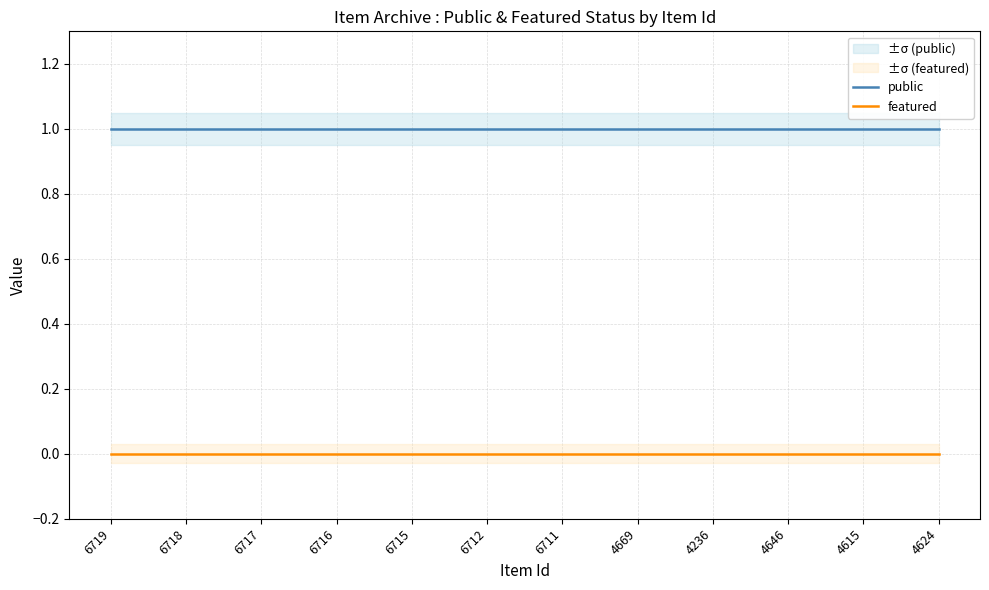

Reading right to left, list all the values displayed in this chart.

public: 4624=1	4615=1	4646=1	4236=1	4669=1	6711=1	6712=1	6715=1	6716=1	6717=1	6718=1	6719=1
featured: 4624=0	4615=0	4646=0	4236=0	4669=0	6711=0	6712=0	6715=0	6716=0	6717=0	6718=0	6719=0